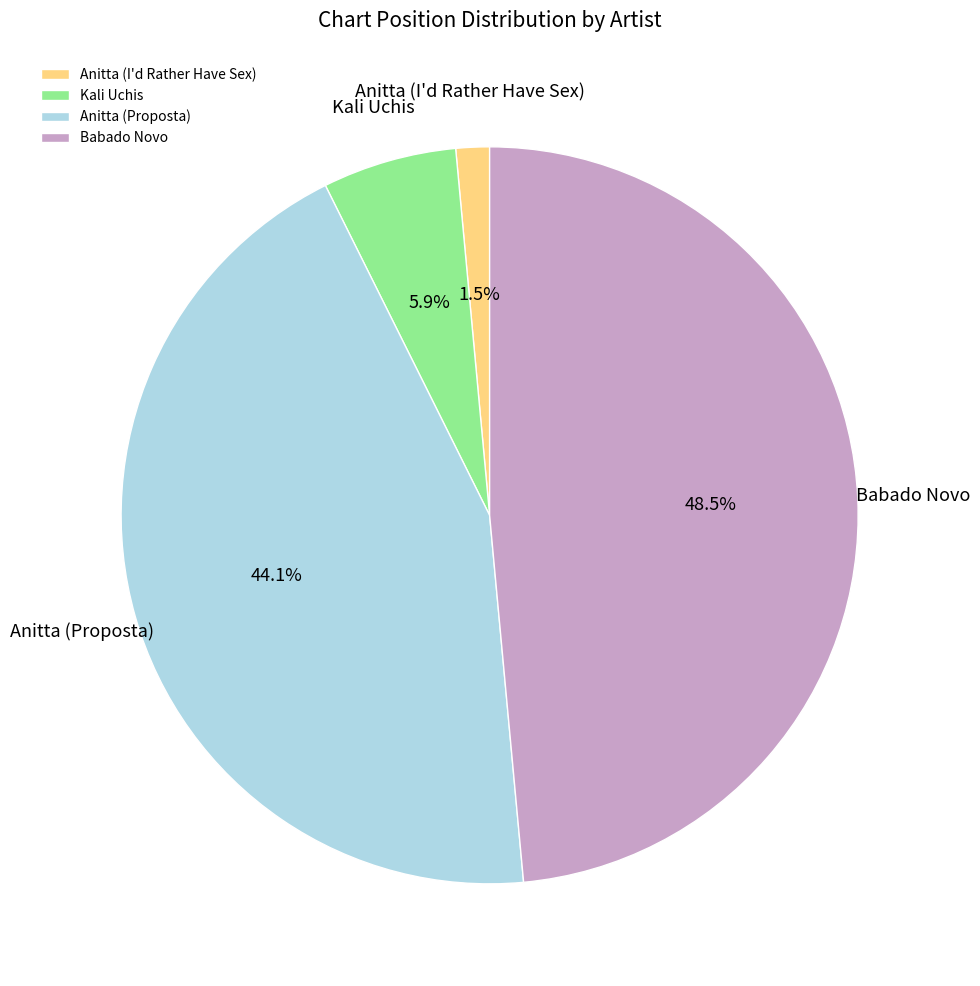

Combined, what portion of the pie is Kali Uchis and Anitta (I'd Rather Have Sex)?

7.4%